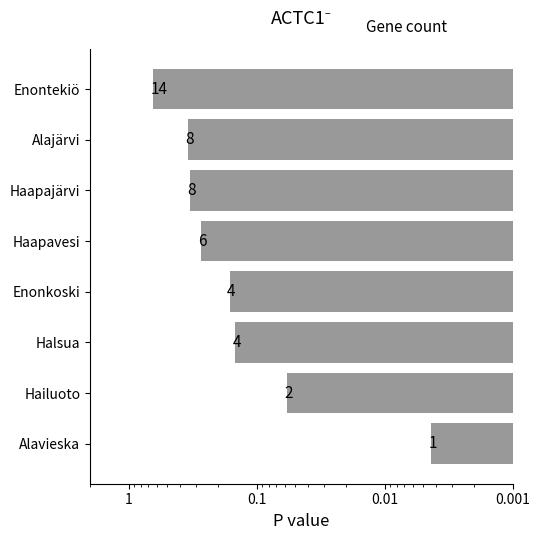

Reading left to right, extract all data points from this chart.

4301.9	58109.2	147266.7	161658.9	272598.9	328724.0	342769.6	640735.6